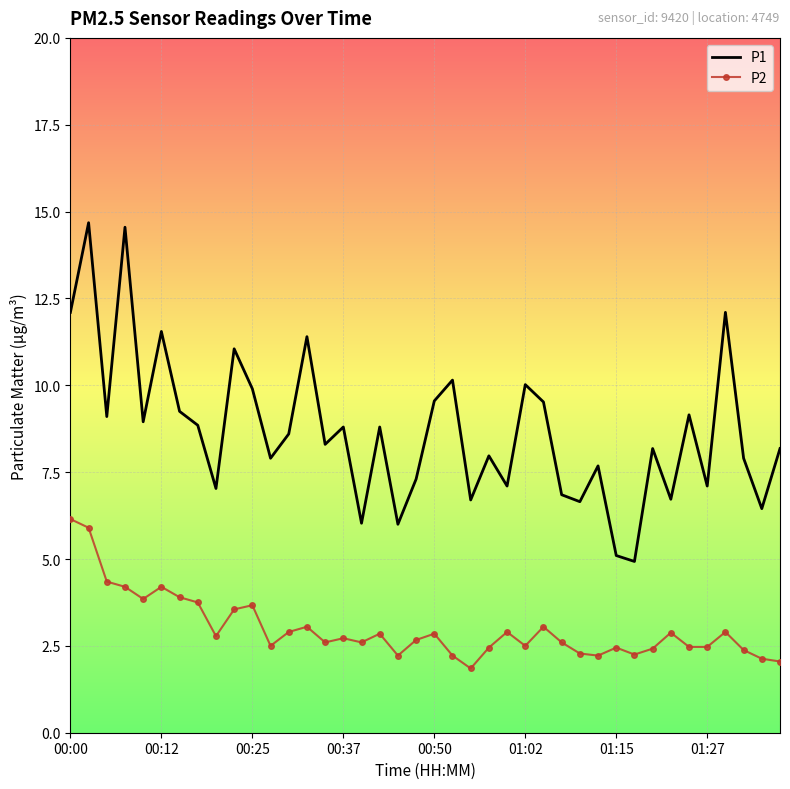

Which series has the widest spread of values?

P1